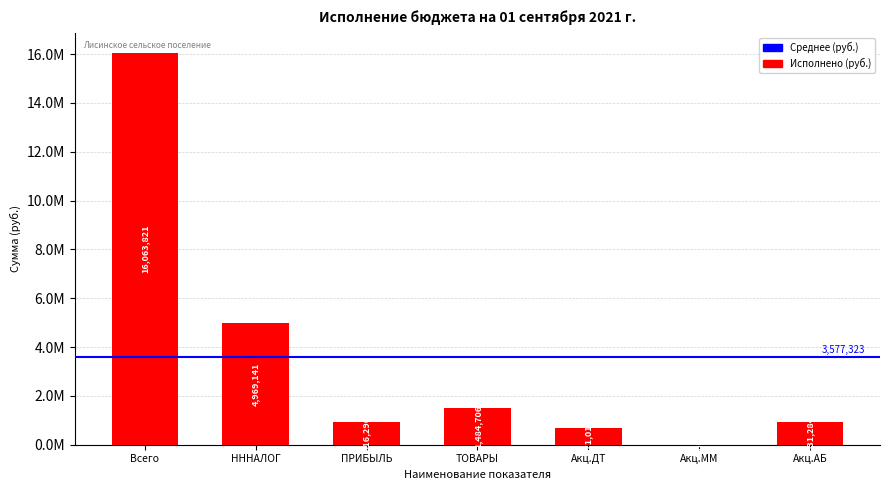

Are the bars grouped side by side (vs. stacked)?

No